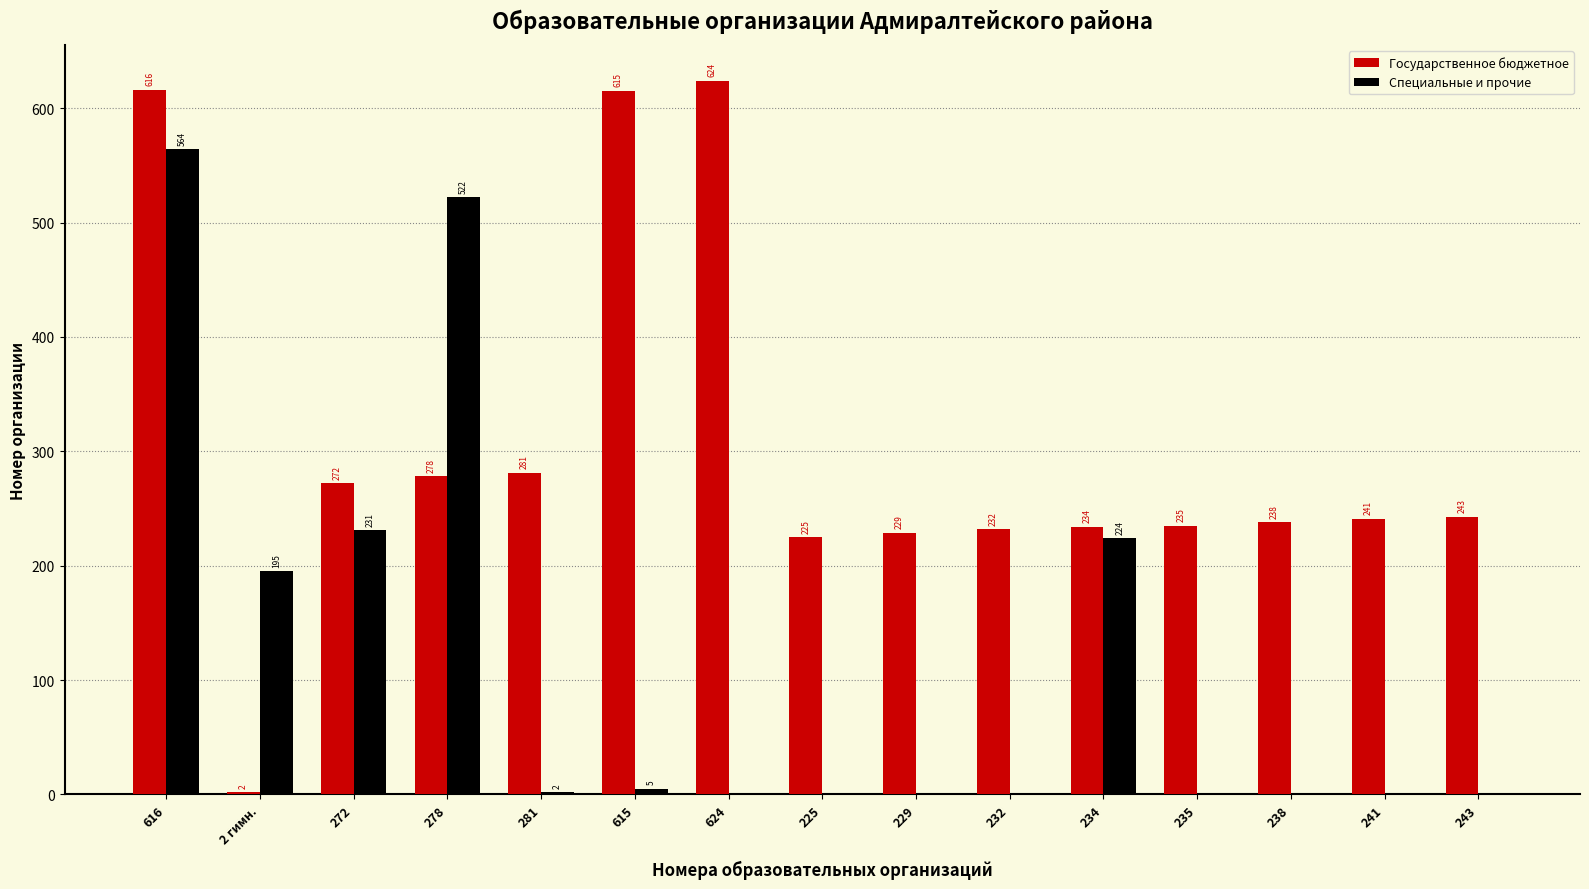

Between 278 and 234, which series saw the biggest shift?

Специальные и прочие